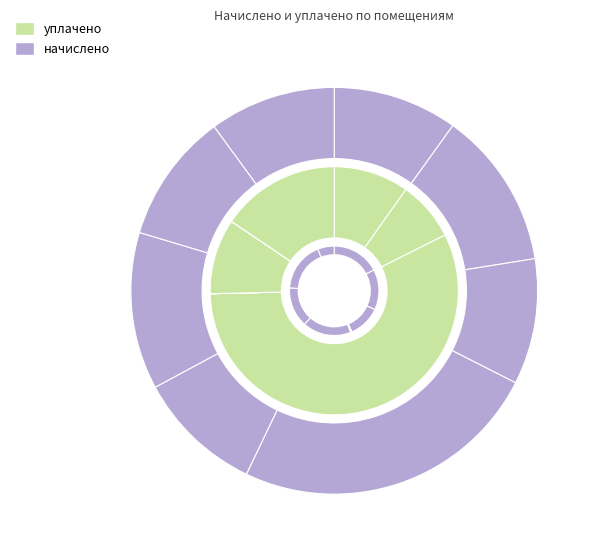

What portion of the pie excludes 8?

90.0%